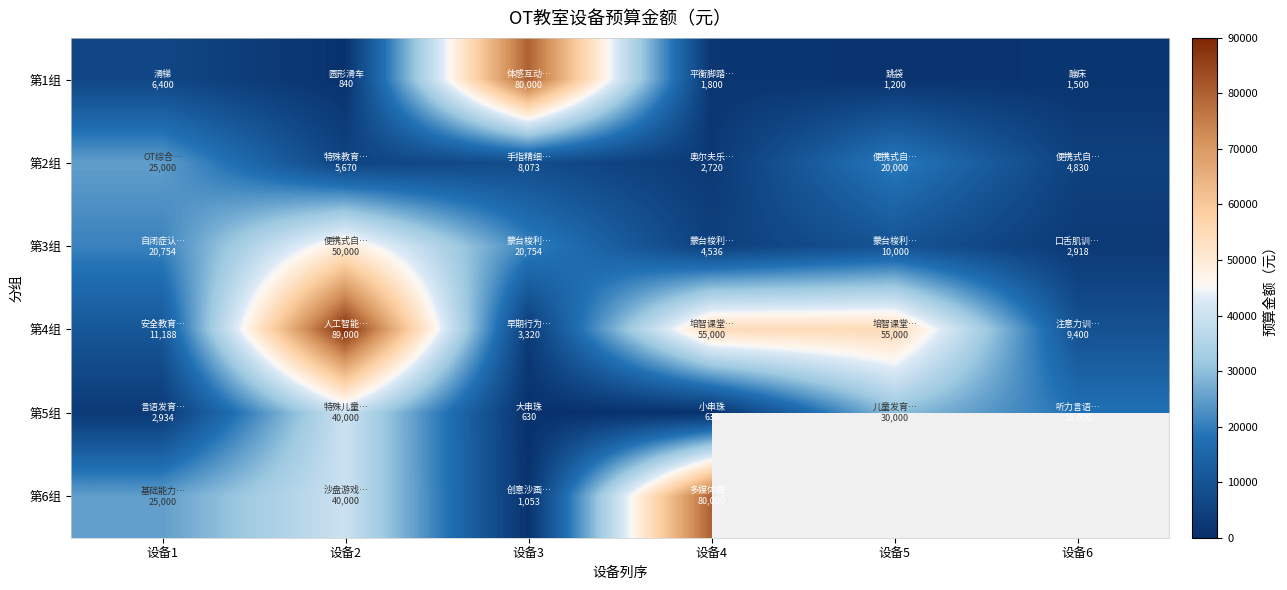

How many series are shown in this chart?

6